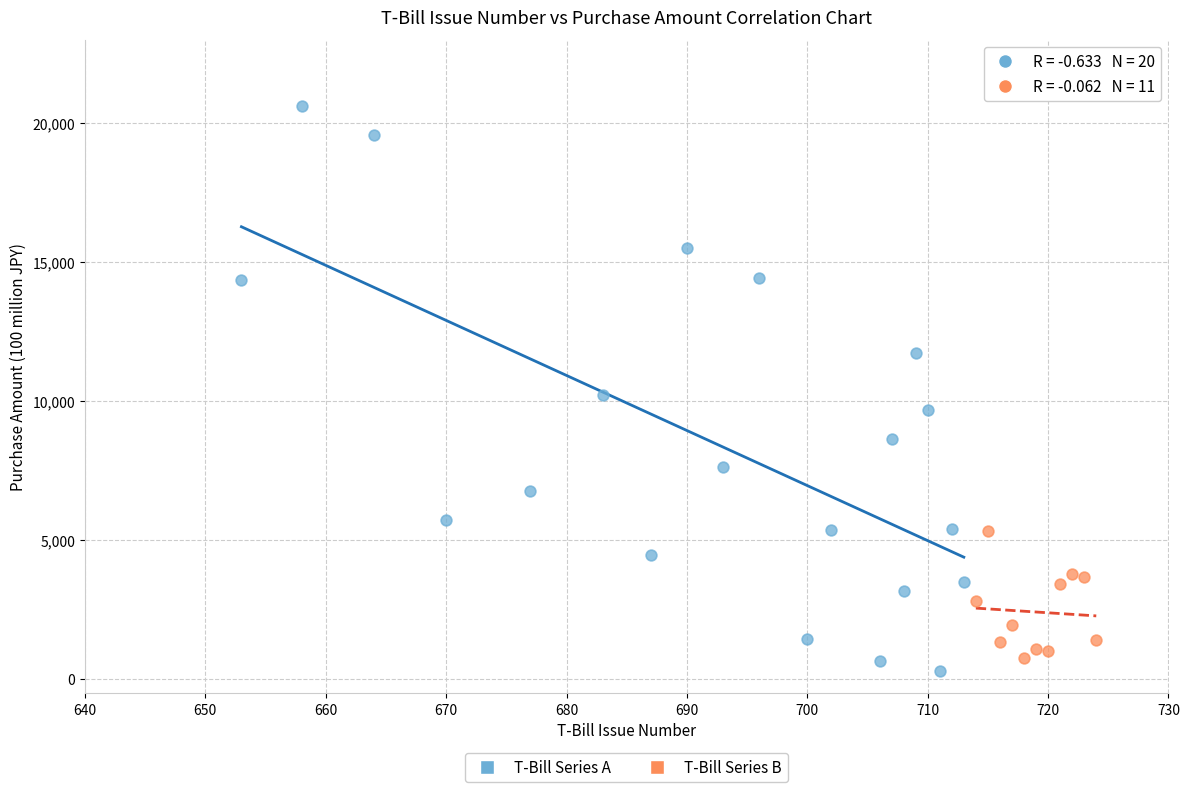

Which series has the widest spread of Y values?

T-Bill Series A